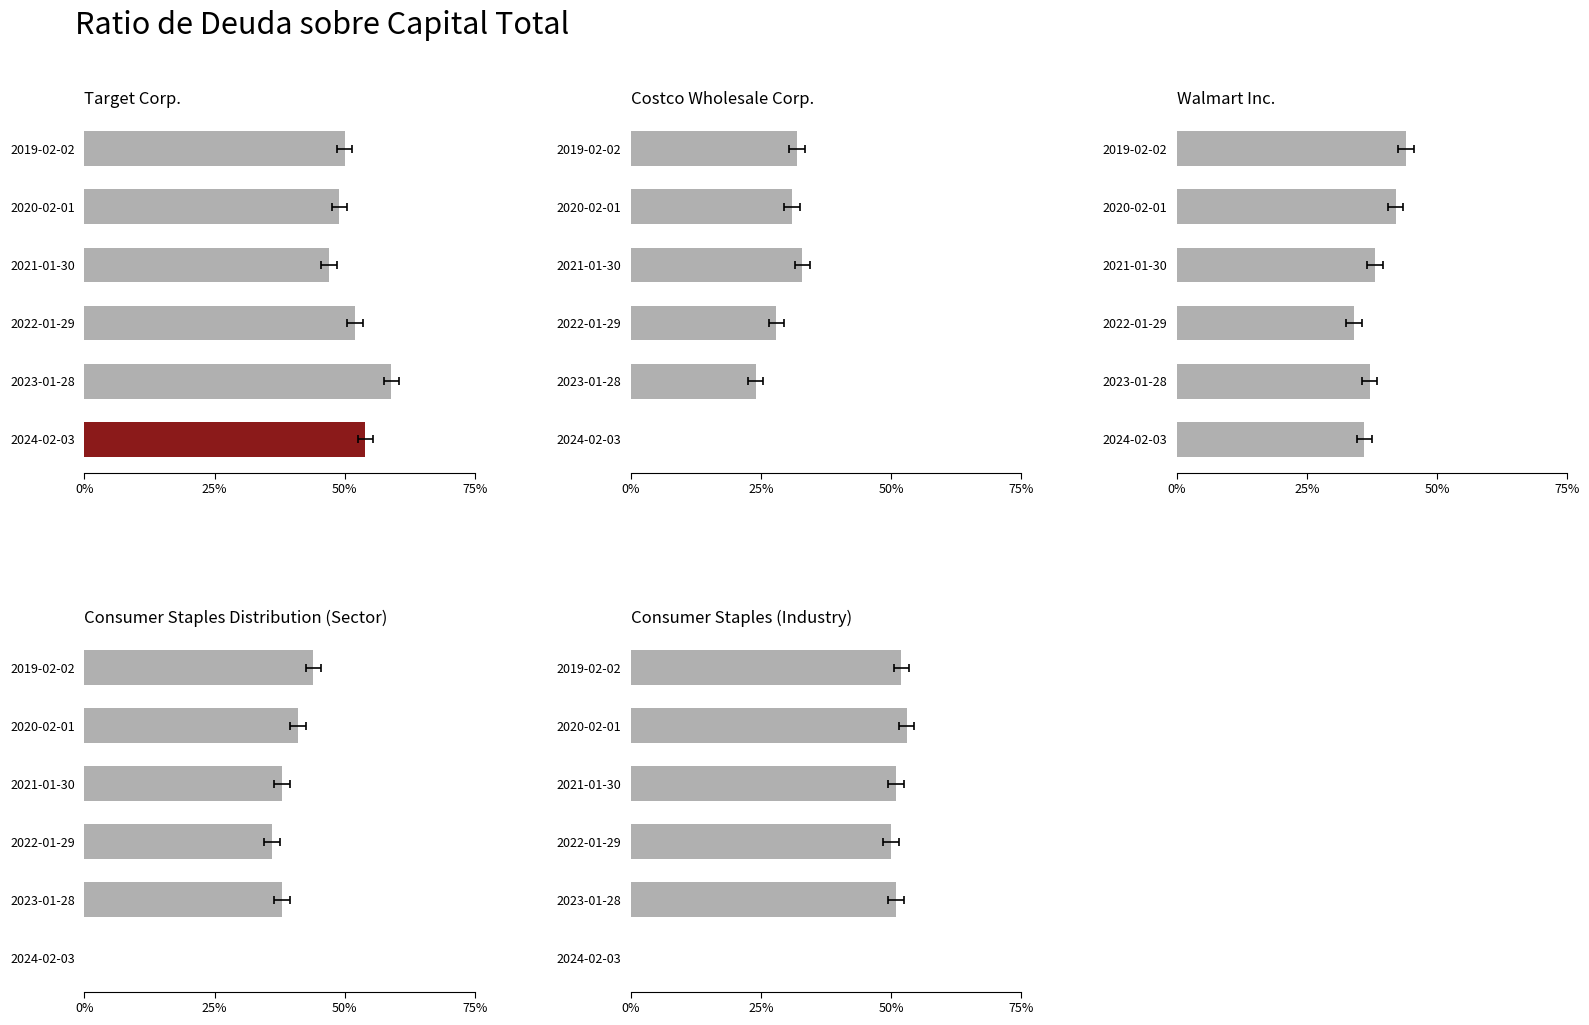

What position from the left is 2022-01-29?

4